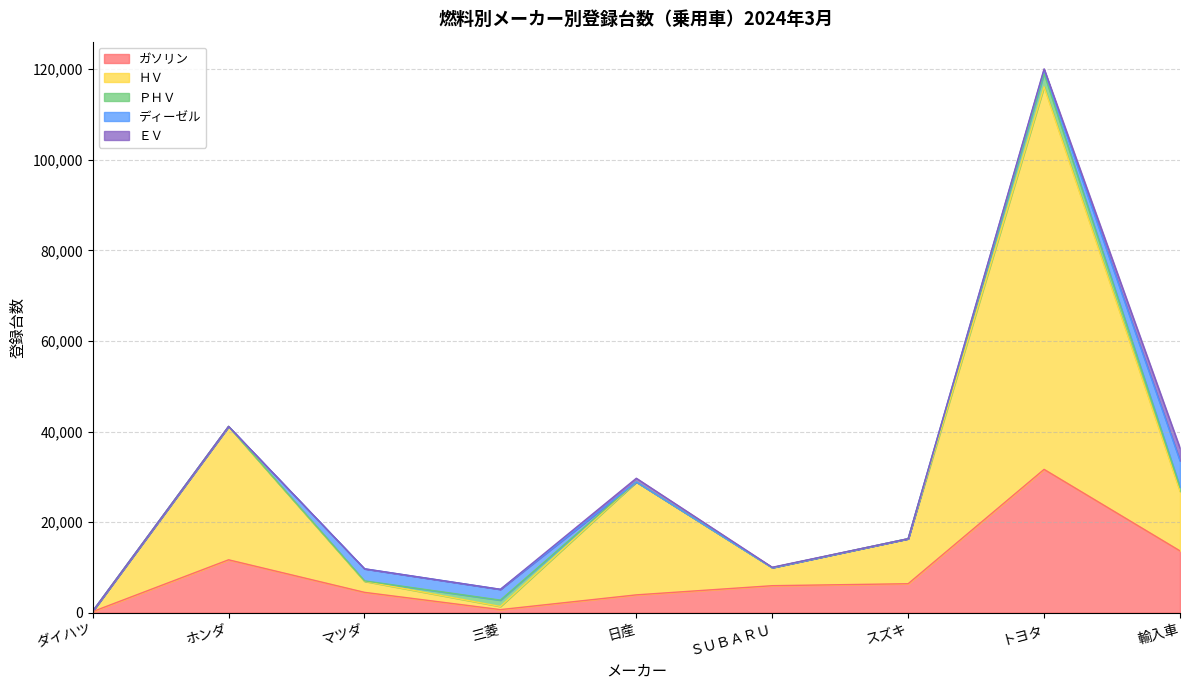

The ガソリン series shows 17772 at 輸入車. True or false?

False